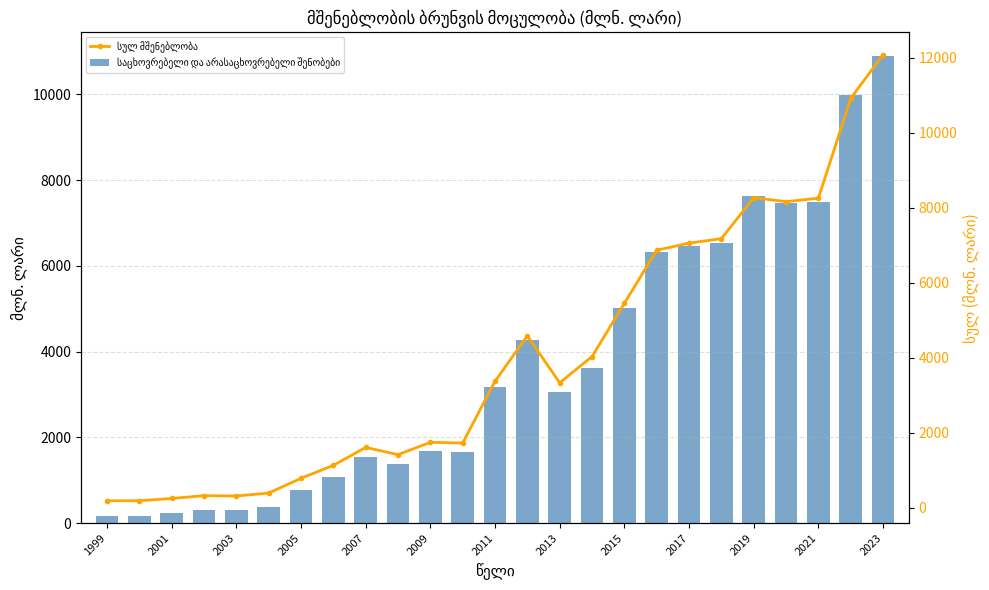

Read the საინჟინრო ნაგებობების მშენებლობა value at 23.

617.1